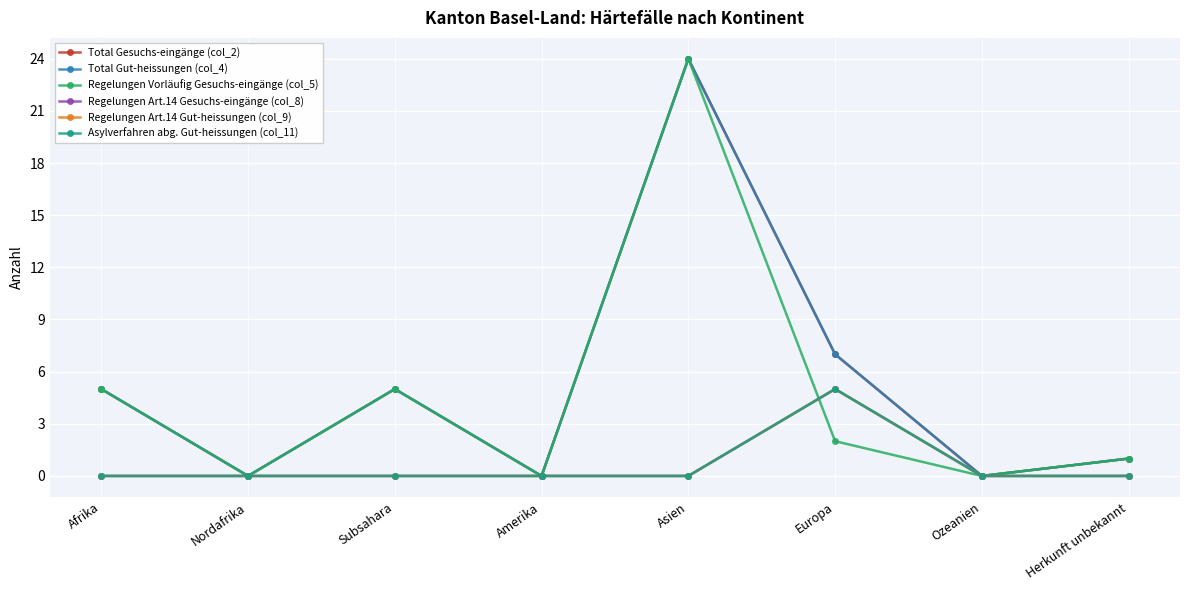

At which category does Total Gesuchs-eingänge (col_2) reach its first local valley?

Nordafrika